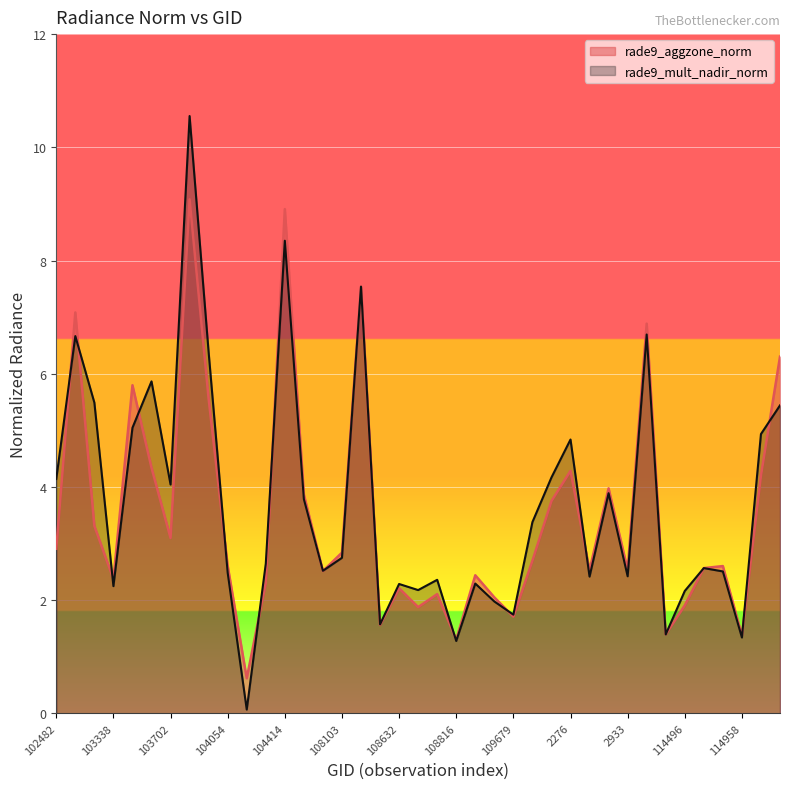

True or false: rade9_mult_nadir_norm and rade9_aggzone_norm cross at least once.

True